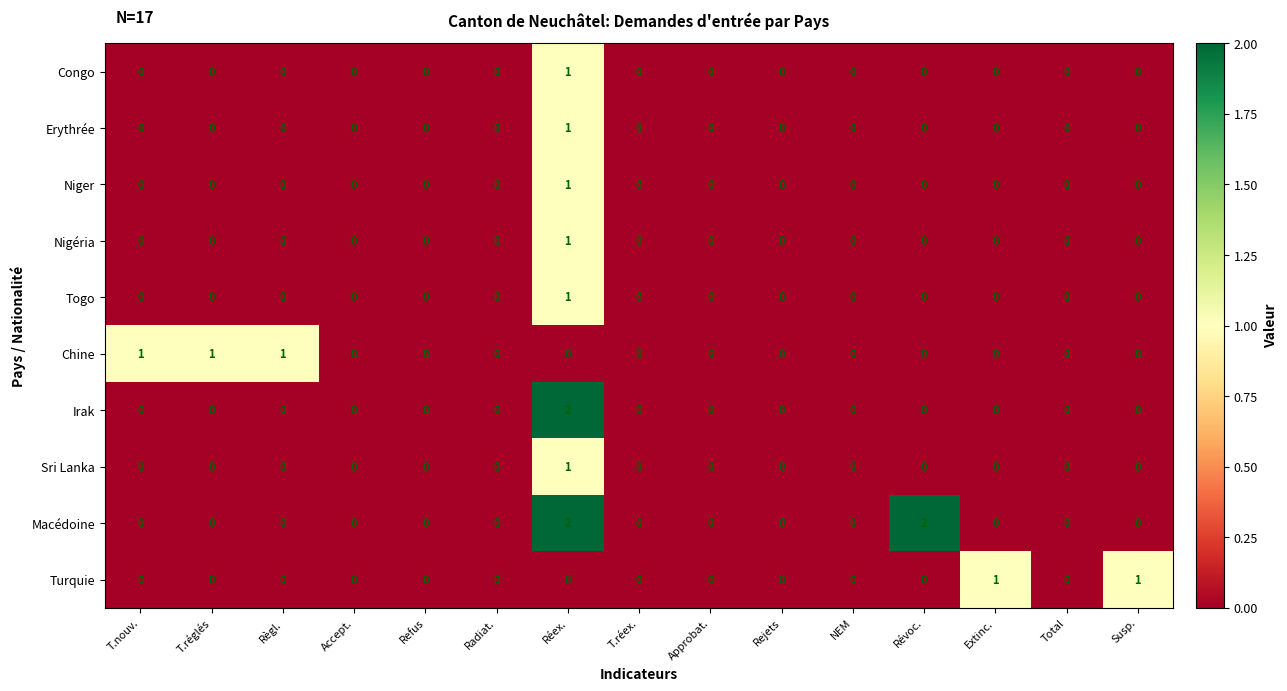

How many Chine values are between 0 and 1?

15